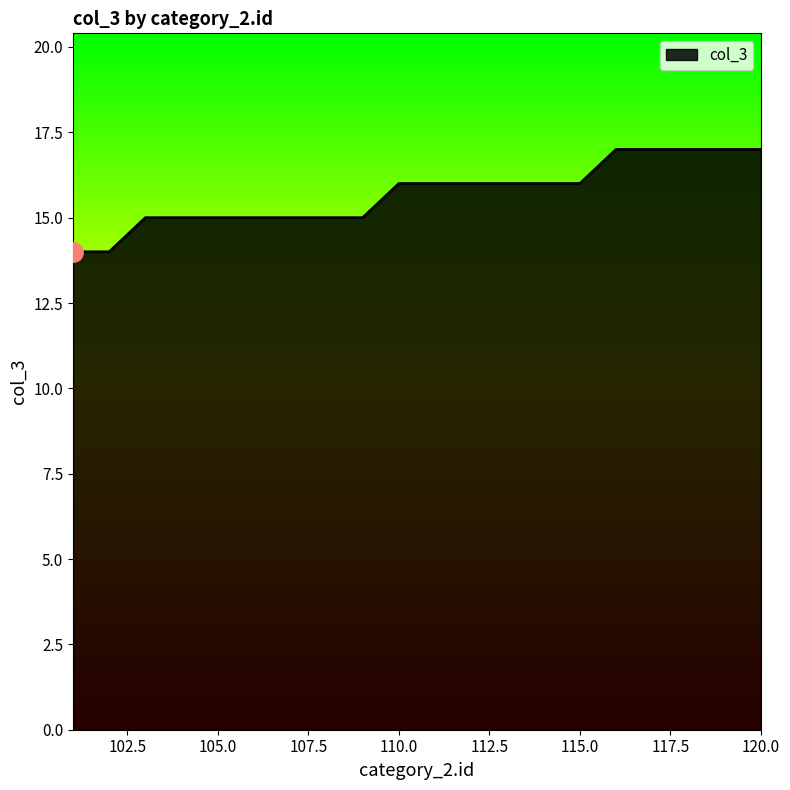

What is the maximum value shown in the chart?

17